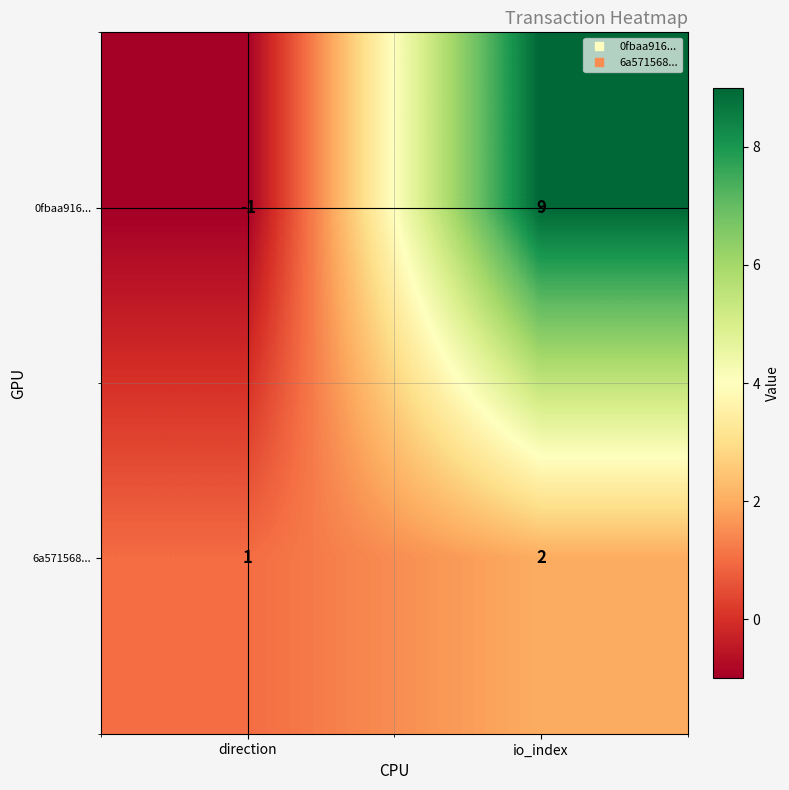

At which category is the sum across all series the highest?

io_index